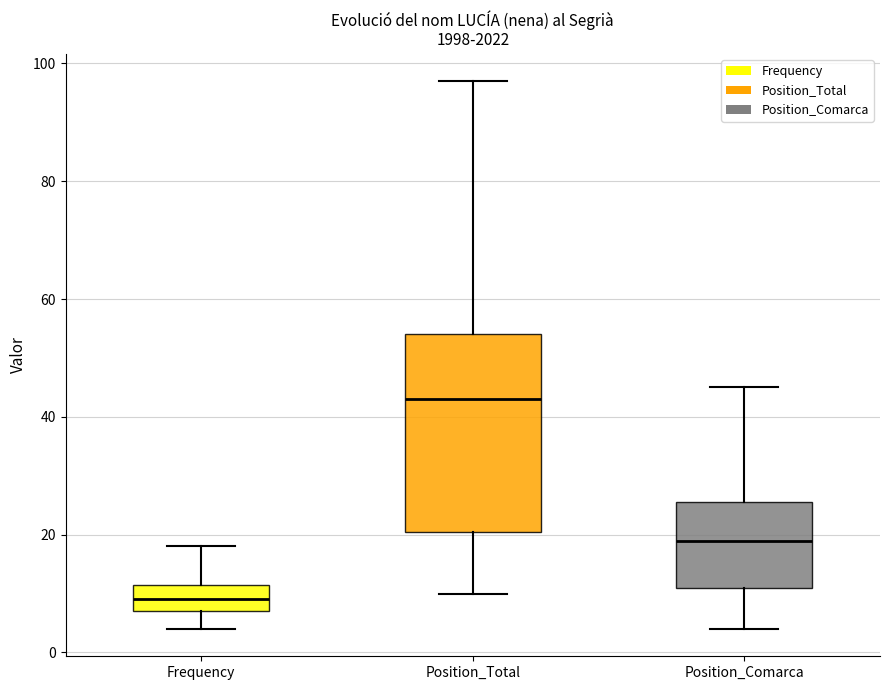

Reading left to right, read every box against the y-axis: the position of its median line, the range the box covers, and the ends of its whiskers. The values are not printed on the chart, so give them approximately, as read against the axis.

Frequency: median 10, box 8 to 12, whiskers 4 to 18
Position_Total: median 44, box 20 to 54, whiskers 10 to 98
Position_Comarca: median 20, box 12 to 26, whiskers 4 to 46